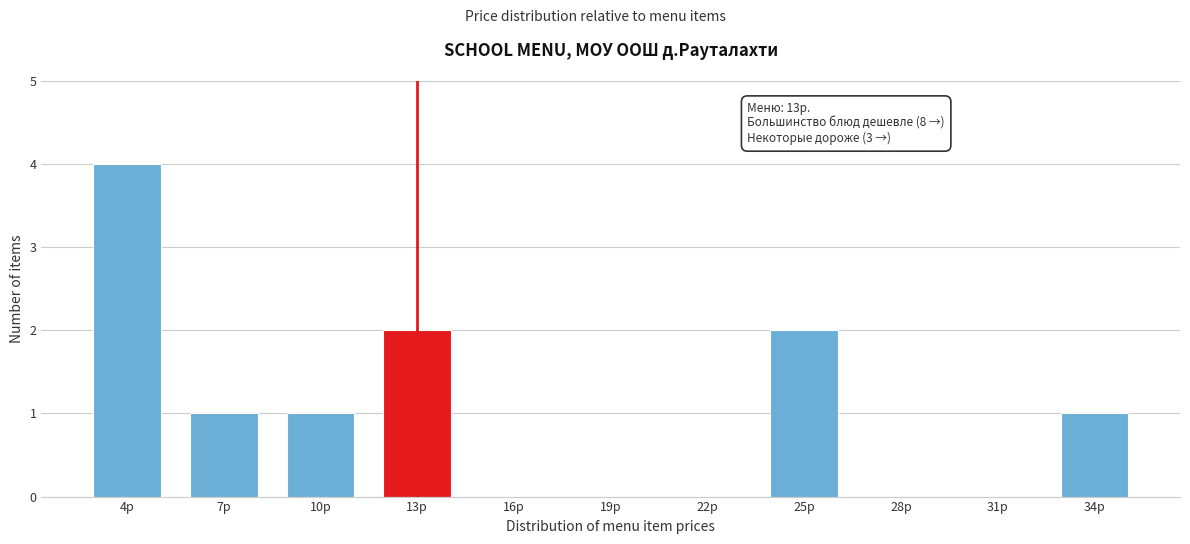

What is the maximum value shown in the chart?

4